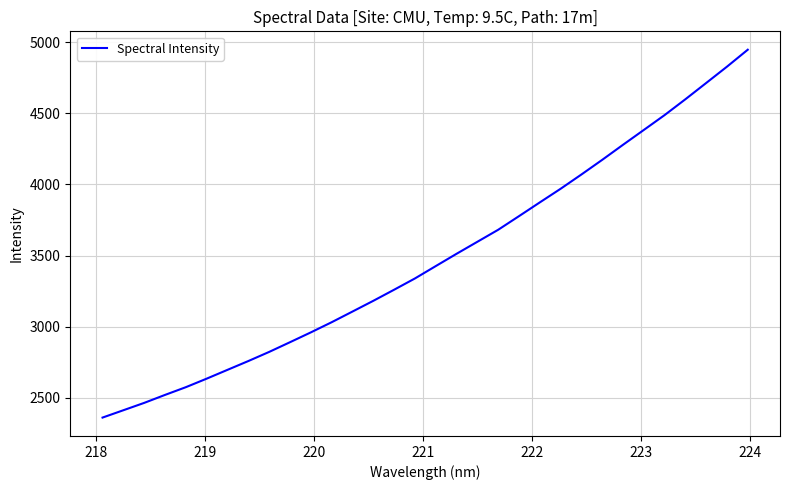

What is the difference between the second highest and second lowest values?

2413.8